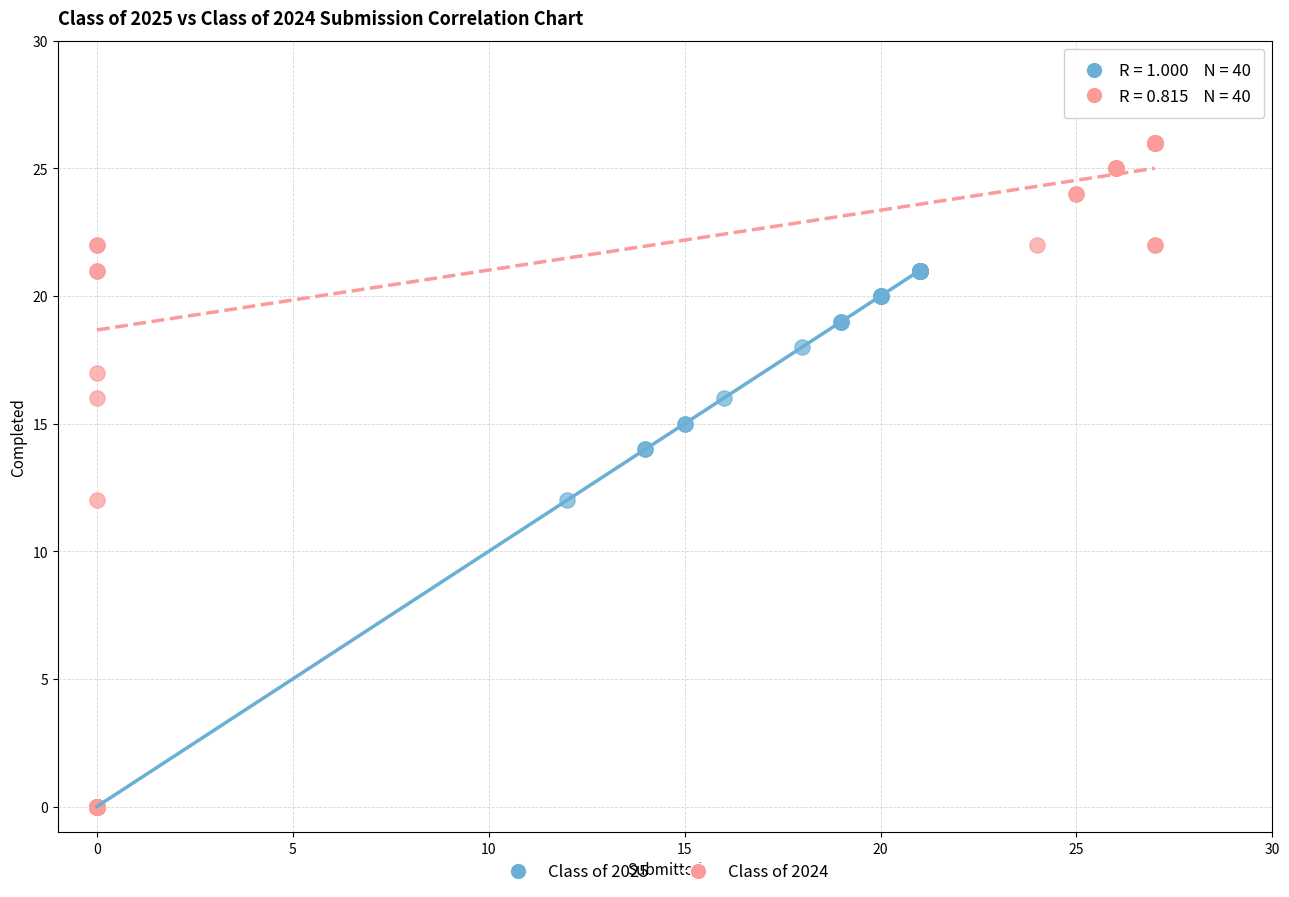

Which series reaches the maximum Y coordinate?

Class of 2024